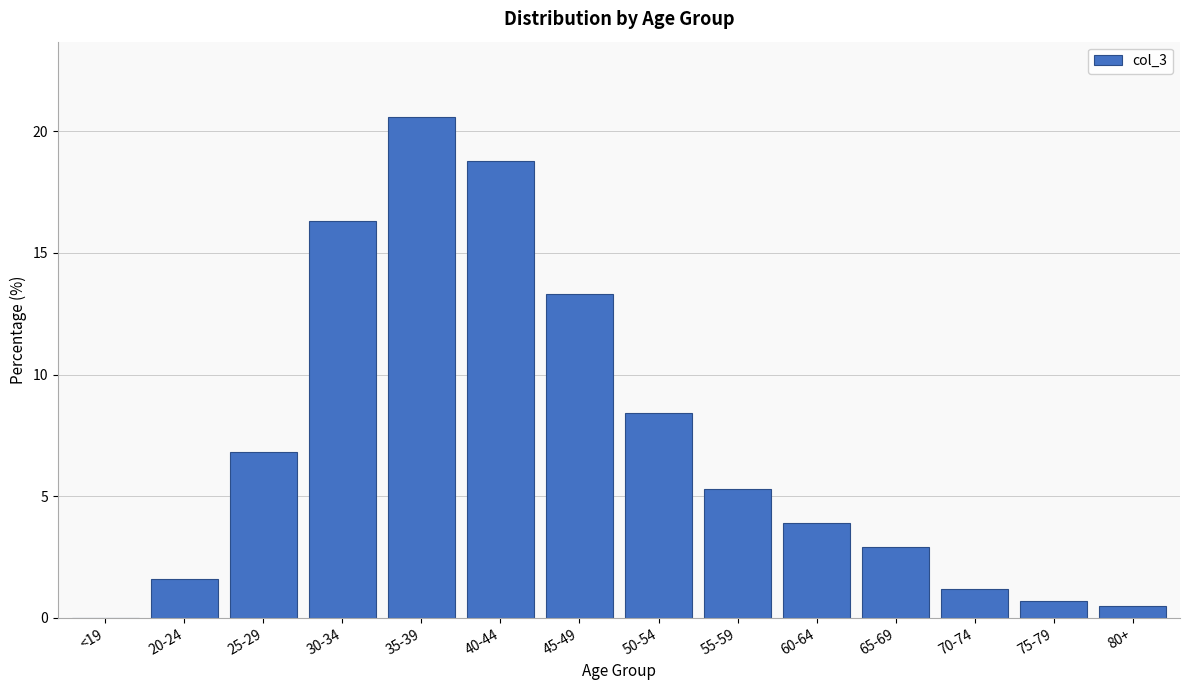

Reading left to right, extract all data points from this chart.

<19=0.0	20-24=1.6	25-29=6.8	30-34=16.3	35-39=20.6	40-44=18.8	45-49=13.3	50-54=8.4	55-59=5.3	60-64=3.9	65-69=2.9	70-74=1.2	75-79=0.7	80+=0.5